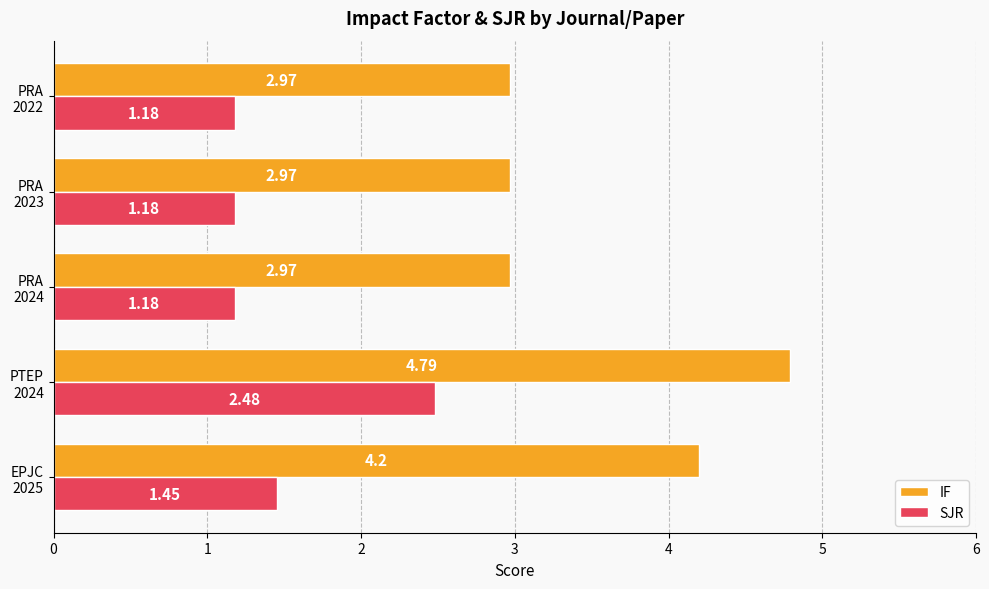

What is the average value of the SJR series?

1.5